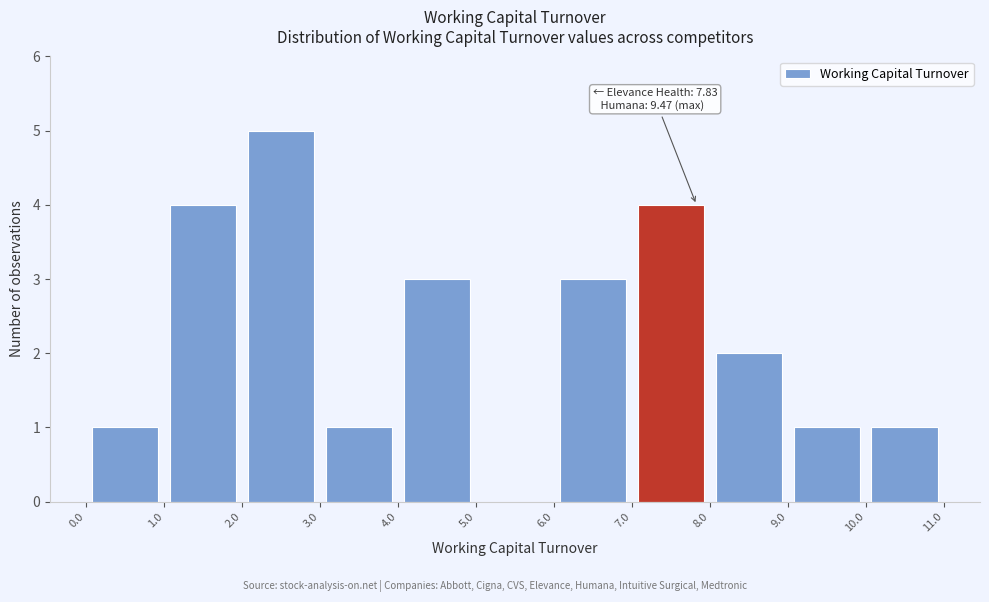

Over which range of the x-axis is the bar tallest?

2.0 to 3.0